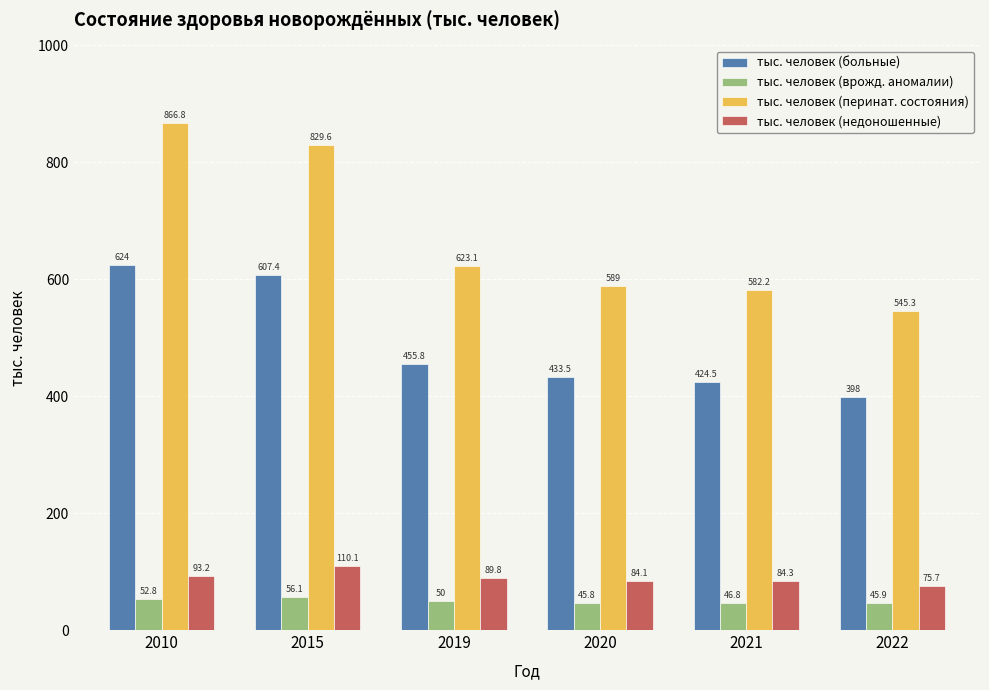

What is the minimum value for тыс. человек (больные)?

398.0